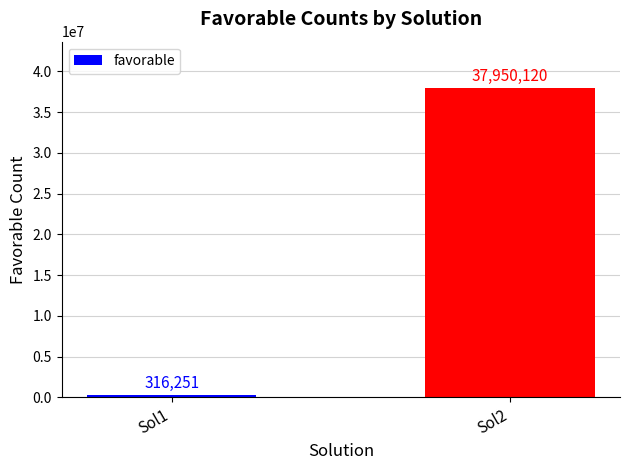

Count the number of data series in this chart.

1